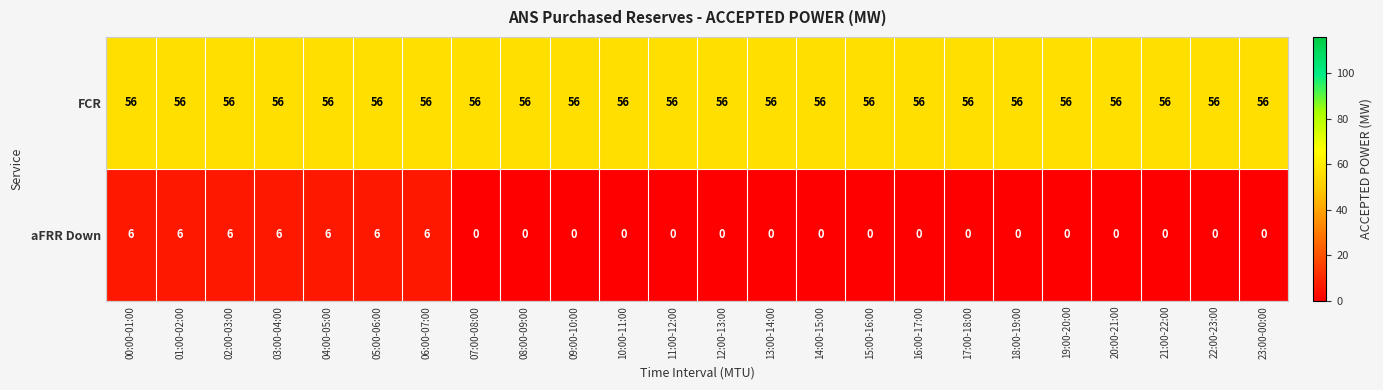

What is the average value of the FCR series?

56